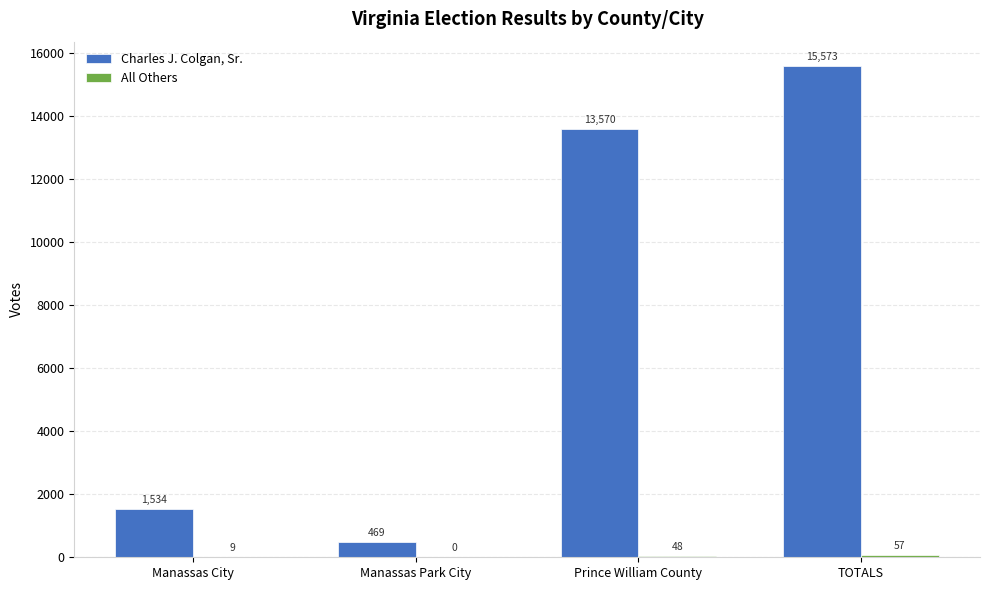

At which label is Charles J. Colgan, Sr. closest to 8021?

Prince William County